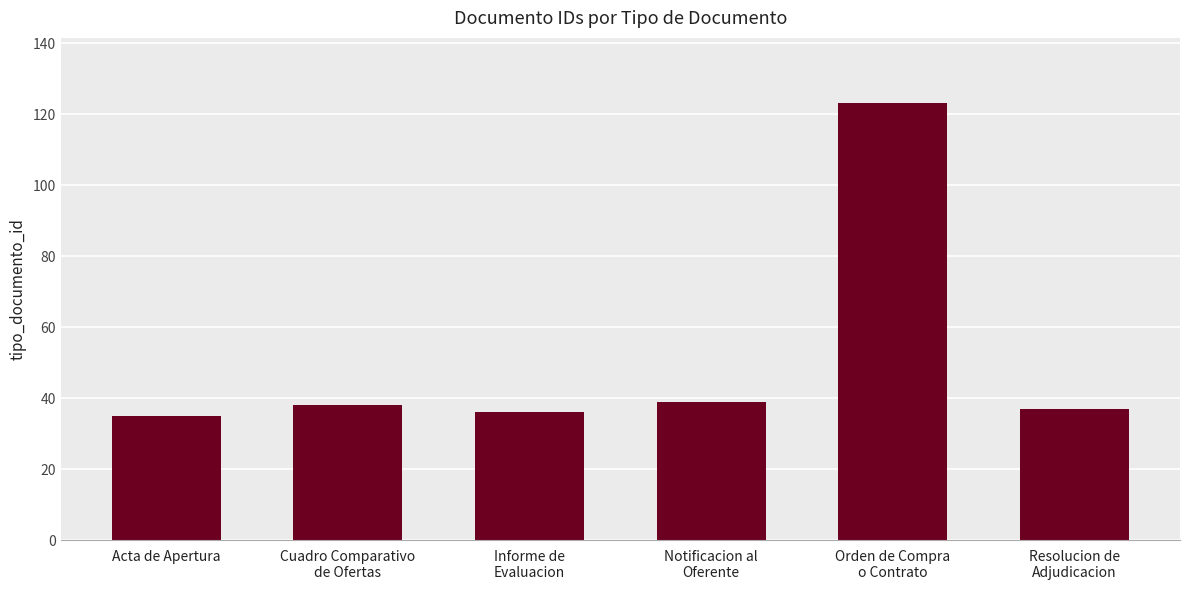

What position from the right is Orden de Compra
o Contrato?

2